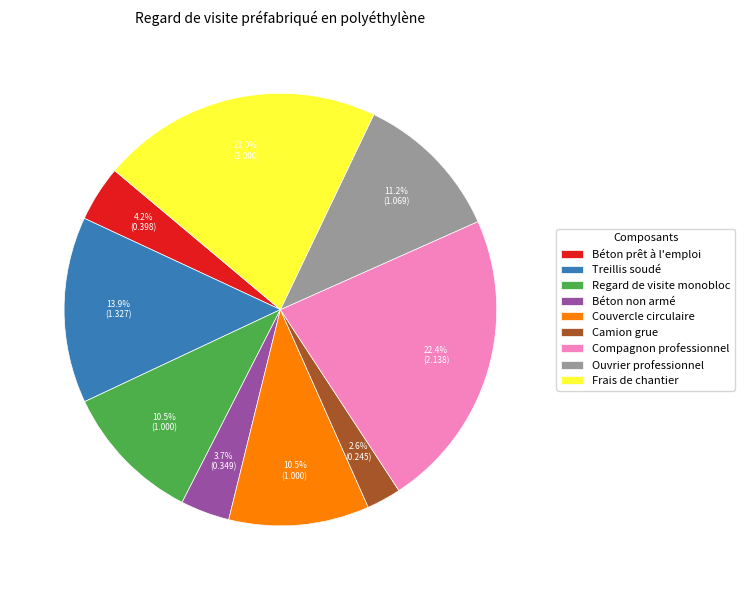

What is the largest slice in the pie chart?

Compagnon professionnel